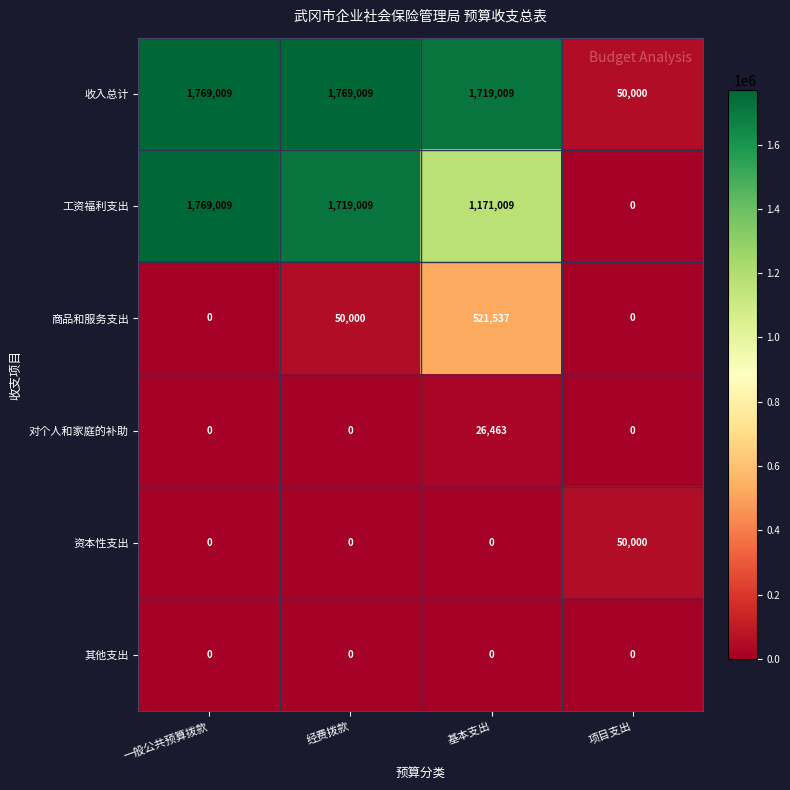

Which series changed the most between 一般公共预算拨款 and 项目支出?

工资福利支出